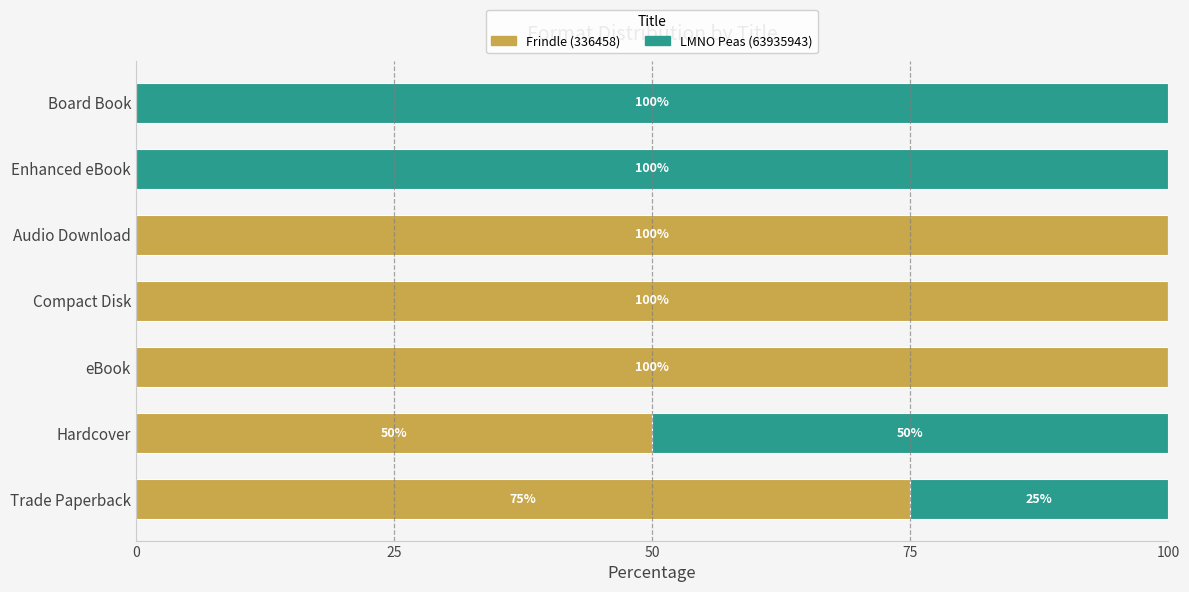

At which label is Frindle (336458) closest to 50?

Hardcover